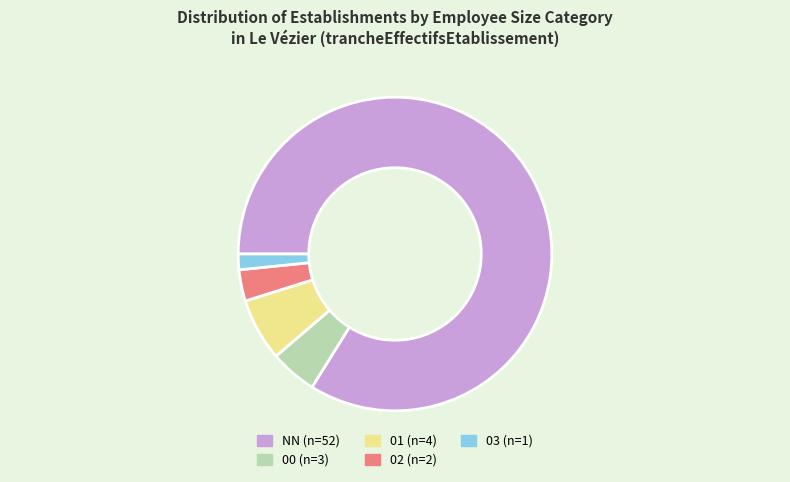

Do 03 and 00 together represent more than half of the pie?

No